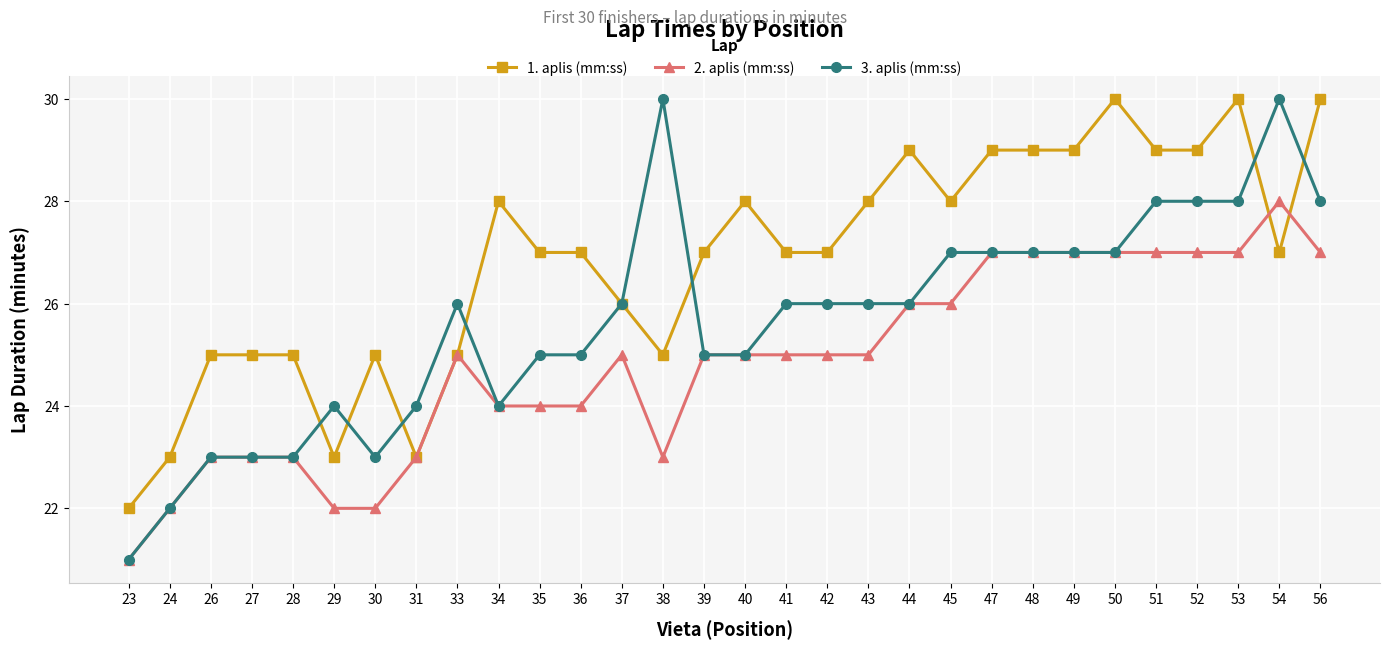

Reading left to right, extract all data points from this chart.

1. aplis (mm:ss): 23=22	24=23	26=25	27=25	28=25	29=23	30=25	31=23	33=25	34=28	35=27	36=27	37=26	38=25	39=27	40=28	41=27	42=27	43=28	44=29	45=28	47=29	48=29	49=29	50=30	51=29	52=29	53=30	54=27	56=30
2. aplis (mm:ss): 23=21	24=22	26=23	27=23	28=23	29=22	30=22	31=23	33=25	34=24	35=24	36=24	37=25	38=23	39=25	40=25	41=25	42=25	43=25	44=26	45=26	47=27	48=27	49=27	50=27	51=27	52=27	53=27	54=28	56=27
3. aplis (mm:ss): 23=21	24=22	26=23	27=23	28=23	29=24	30=23	31=24	33=26	34=24	35=25	36=25	37=26	38=30	39=25	40=25	41=26	42=26	43=26	44=26	45=27	47=27	48=27	49=27	50=27	51=28	52=28	53=28	54=30	56=28